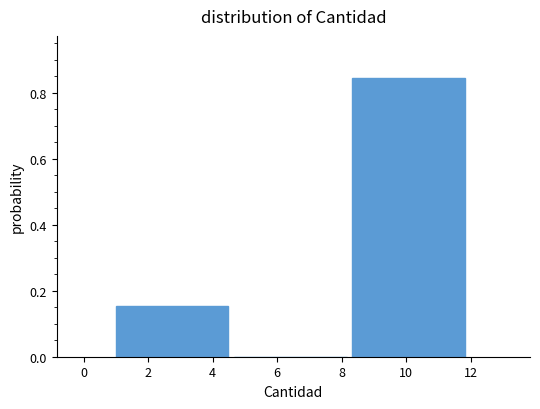

Reading left to right, transcribe this chart: for each bar, give the range it covers on the x-axis and its height. Neither the bar edges nor the heights are printed on the chart, so give them approximately, as read against the axes.

1.0 to 4.6: 0.16
4.6 to 8.4: 0
8.4 to 12.0: 0.84